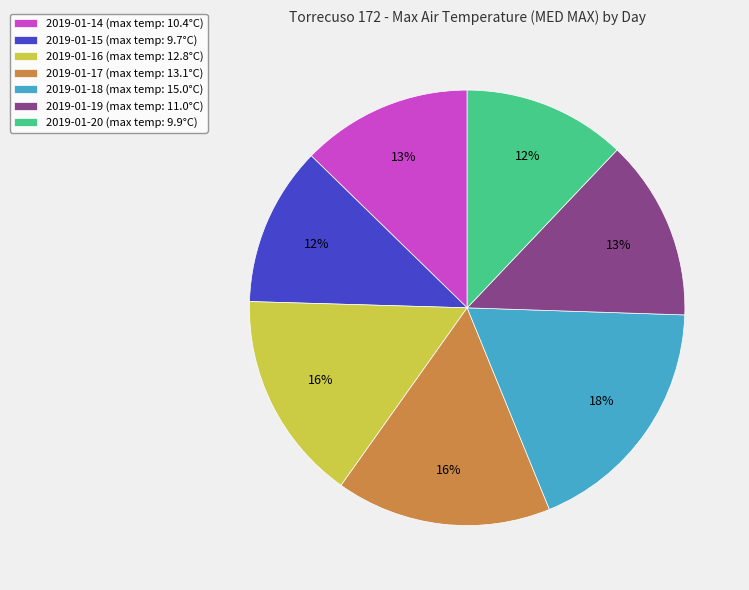

What percentage is the 2019-01-18 (max temp: 15.0°C) slice, to the nearest percent?

18%